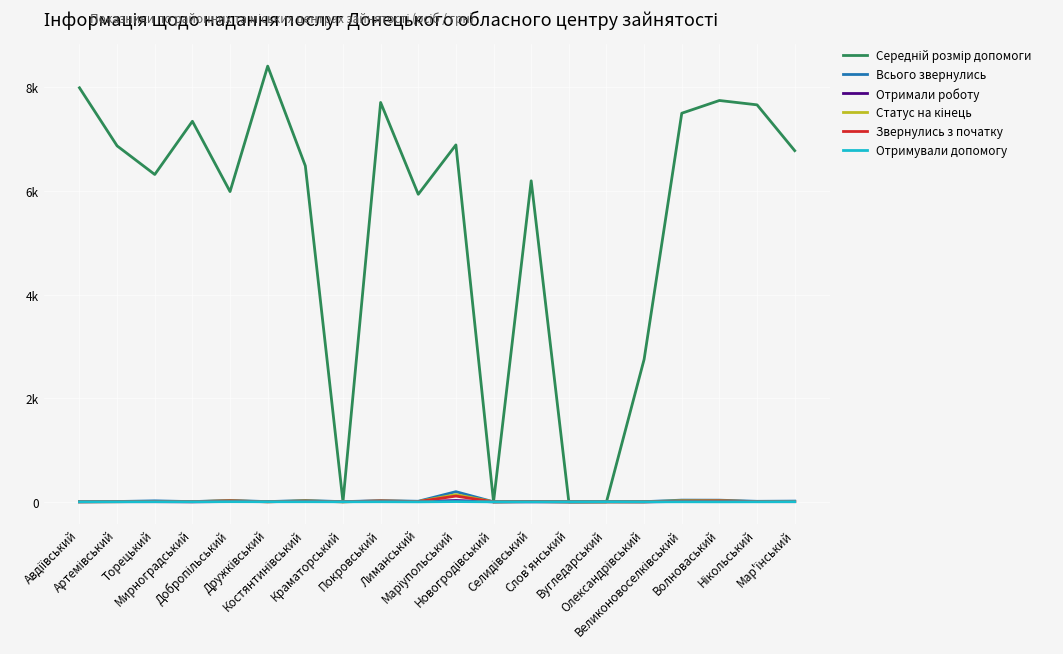

Does the chart display data point markers on the line(s)?

No